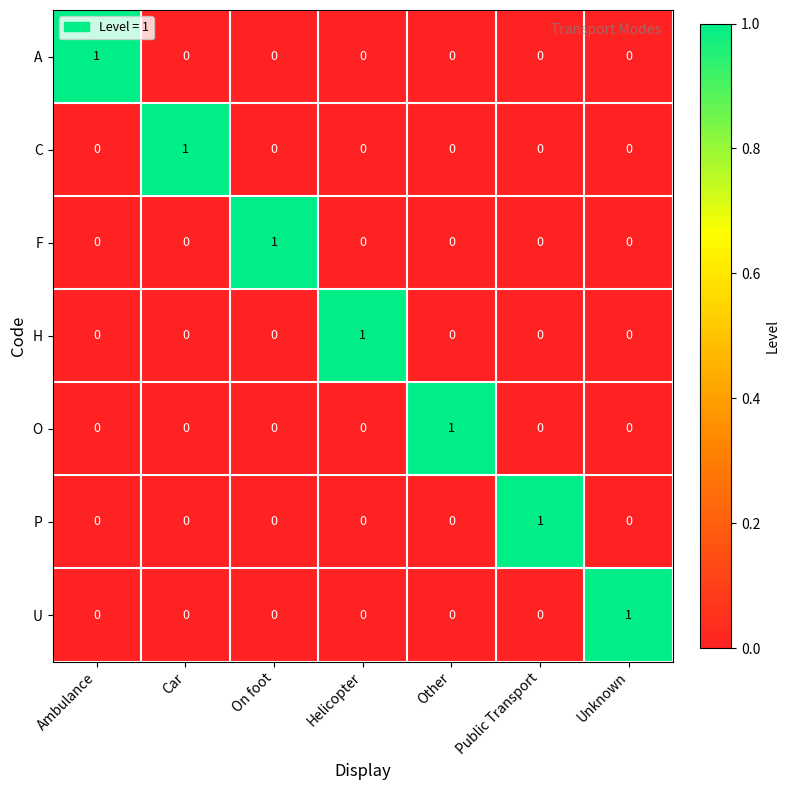

Count the A values in the range 0 to 1.

7